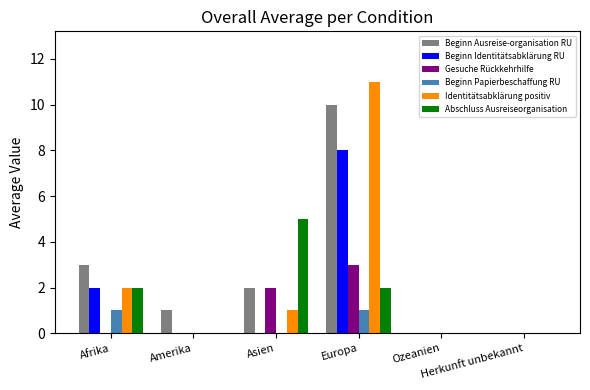

What is the greatest value displayed?

11